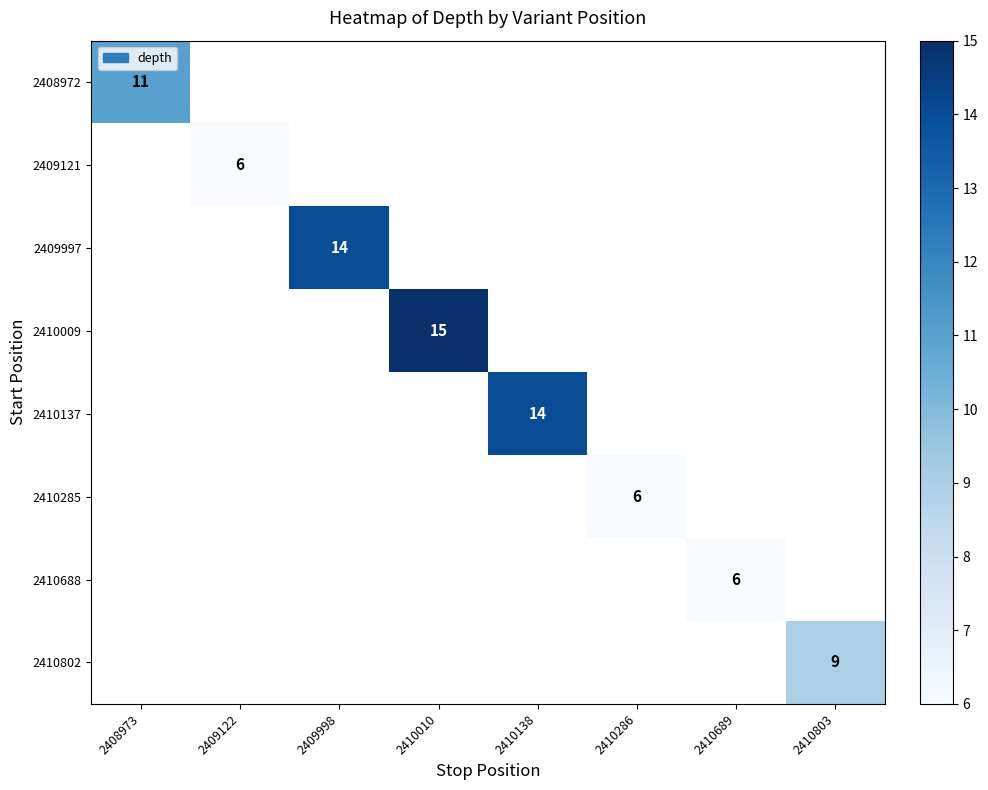

What is the smallest value displayed?

6.0